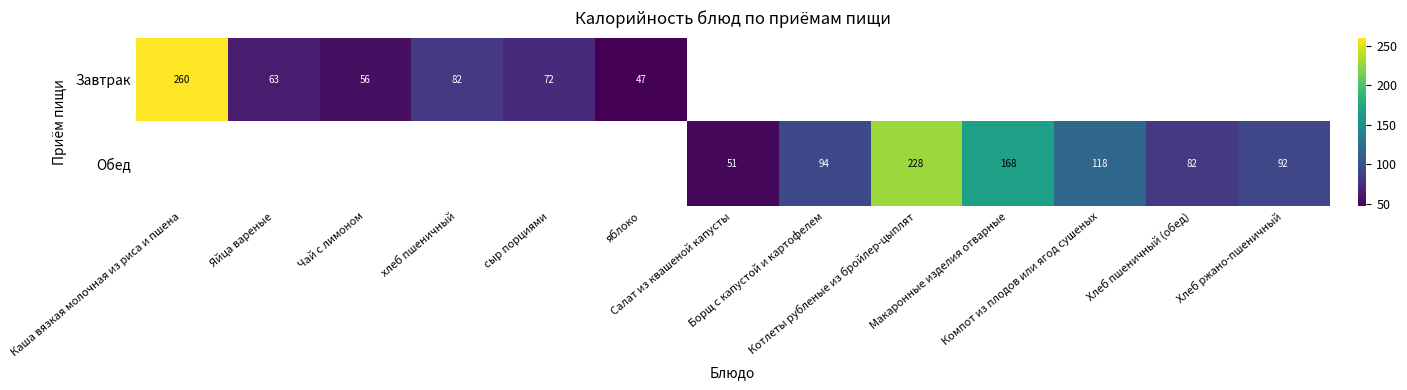

What is the smallest value displayed?

47.0